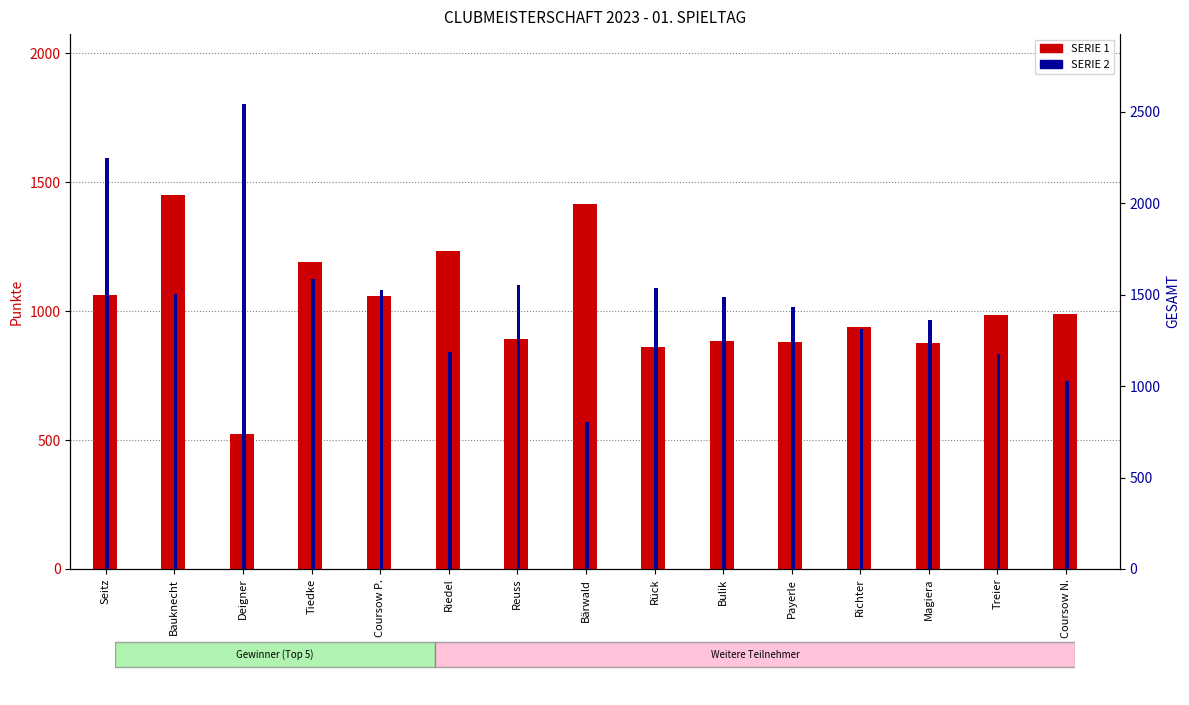

Which category has the lowest value in the SERIE 1 series?

Deigner